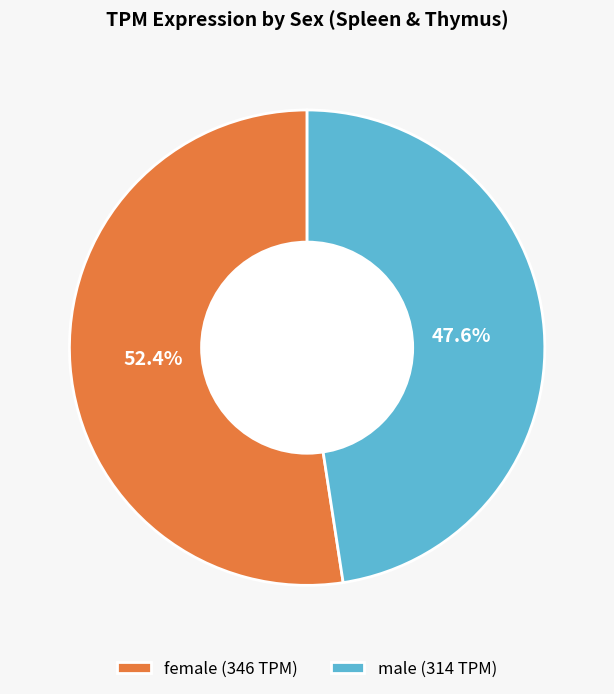

Which has a higher value, male (314 TPM) or female (346 TPM)?

female (346 TPM)